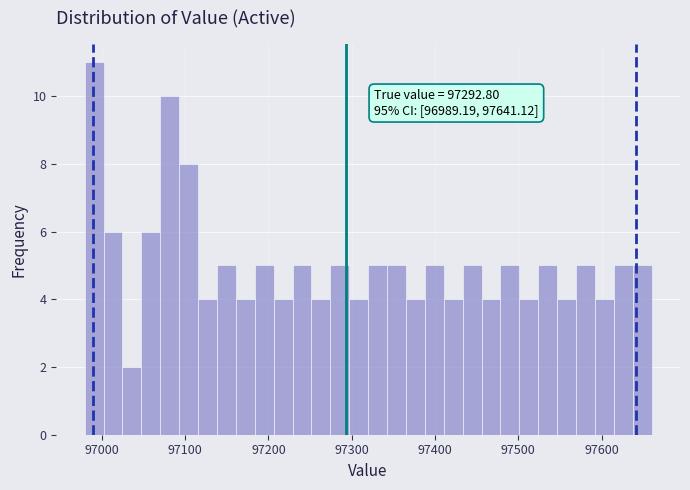

Around what value on the x-axis is the tallest bar? Give the approximate position of its centre, as read against the axis.

96990